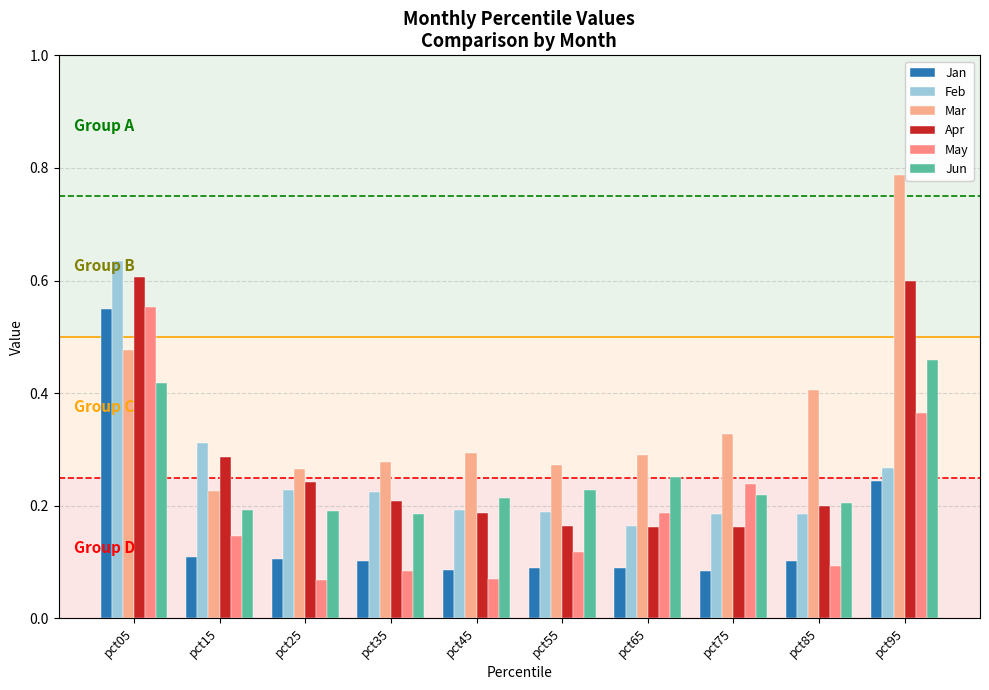

Which label corresponds to the largest value in the chart?

pct95